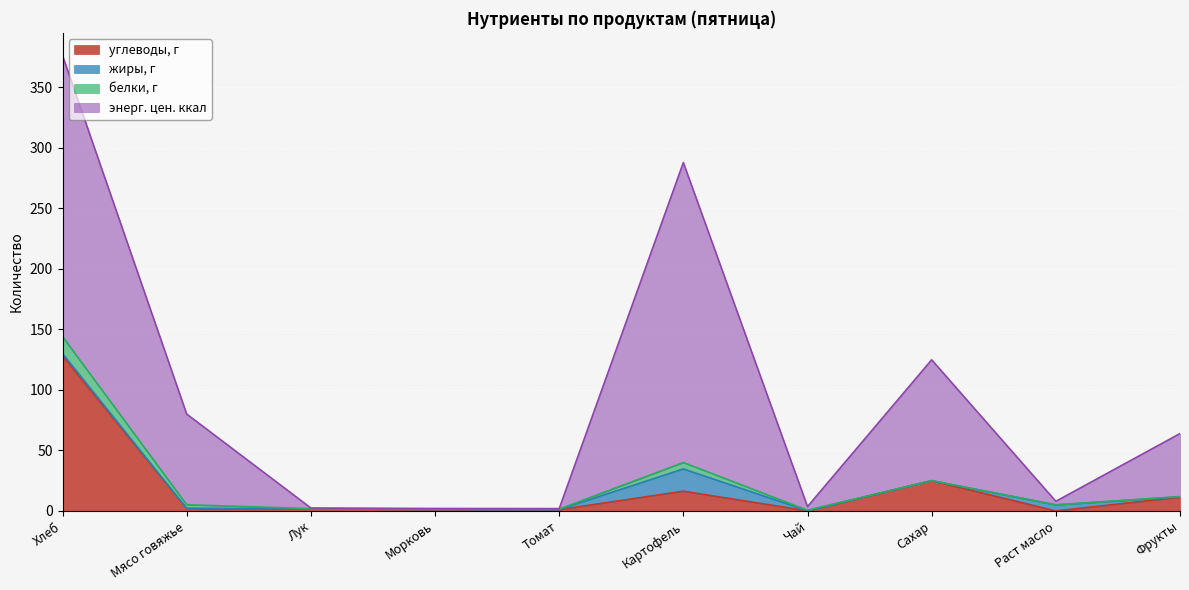

Reading left to right, list all the values displayed in this chart.

углеводы, г: Хлеб=128.0	Мясо говяжье=2.0	Лук=1.6	Морковь=1.3	Томат=1.1	Картофель=16.3	Чай=0.1	Сахар=25.0	Раст масло=0.0	Фрукты=11.4
жиры, г: Хлеб=2.0	Мясо говяжье=0.1	Лук=0.0	Морковь=0.0	Томат=0.1	Картофель=18.4	Чай=0.1	Сахар=0.0	Раст масло=5.0	Фрукты=0.2
белки, г: Хлеб=14.0	Мясо говяжье=3.0	Лук=0.3	Морковь=0.3	Томат=0.3	Картофель=5.3	Чай=0.4	Сахар=0.0	Раст масло=0.0	Фрукты=0.3
энерг. цен. ккал: Хлеб=232.0	Мясо говяжье=74.9	Лук=0.5	Морковь=0.4	Томат=0.4	Картофель=247.7	Чай=3.0	Сахар=99.8	Раст масло=3.0	Фрукты=52.0